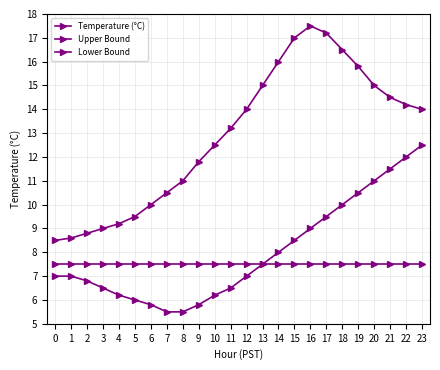

Which category has the highest value across all series?

16